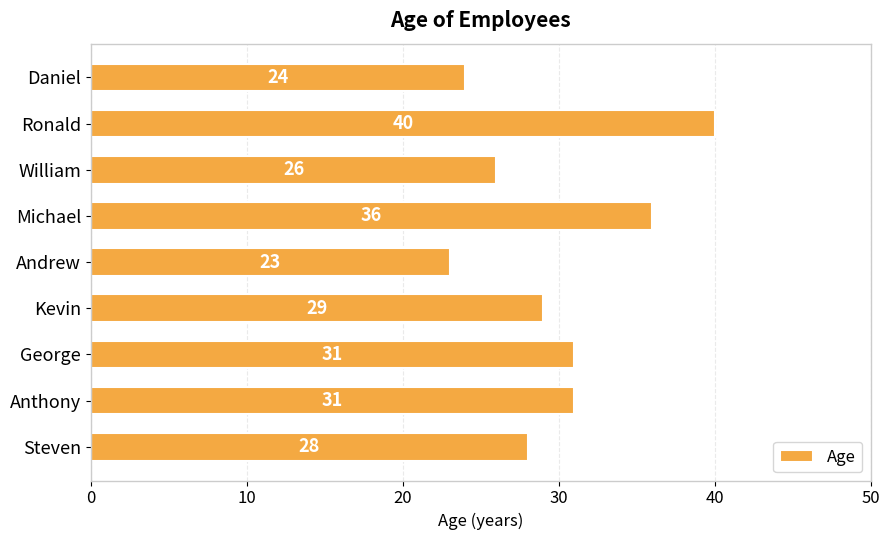

What value does the data have at William?

26